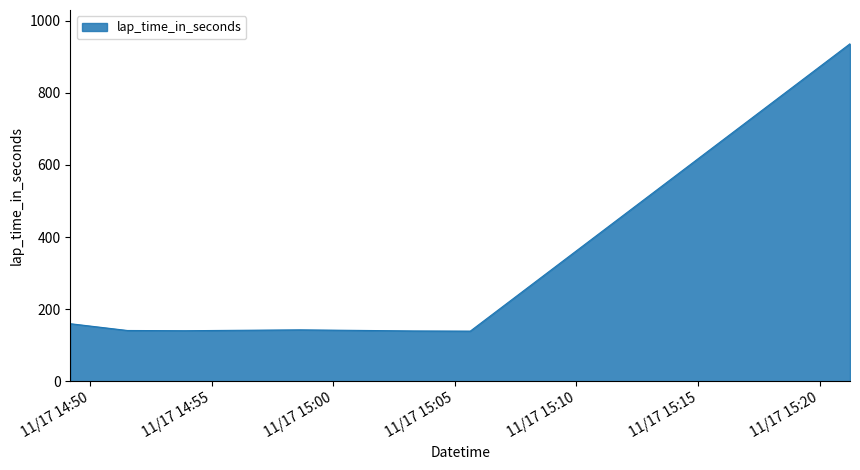

Count the number of categories in the chart.

9